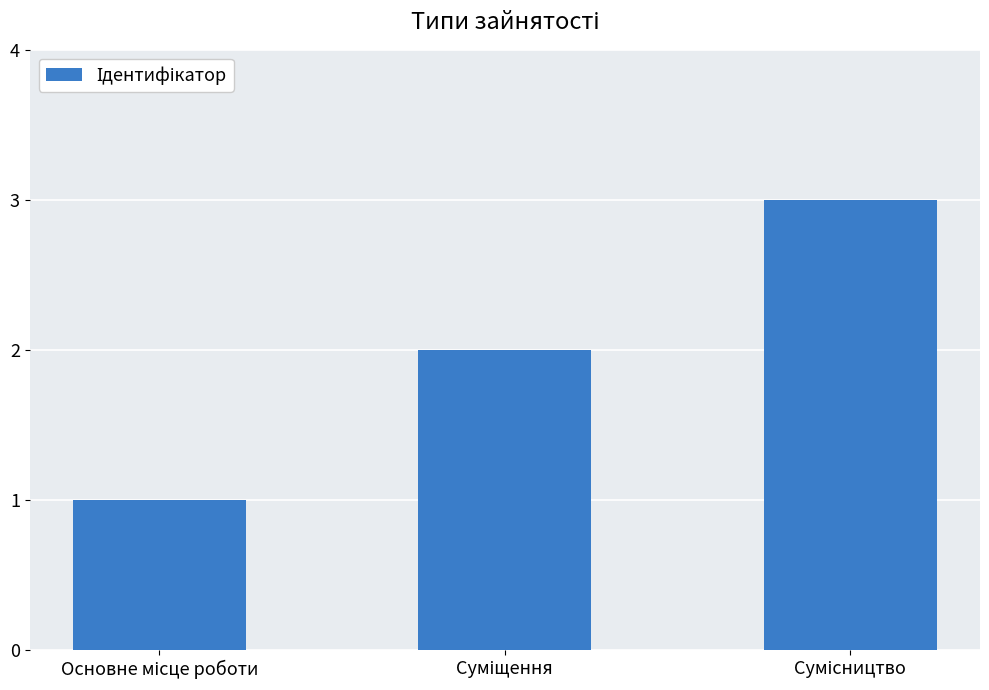

What is the greatest value displayed?

3